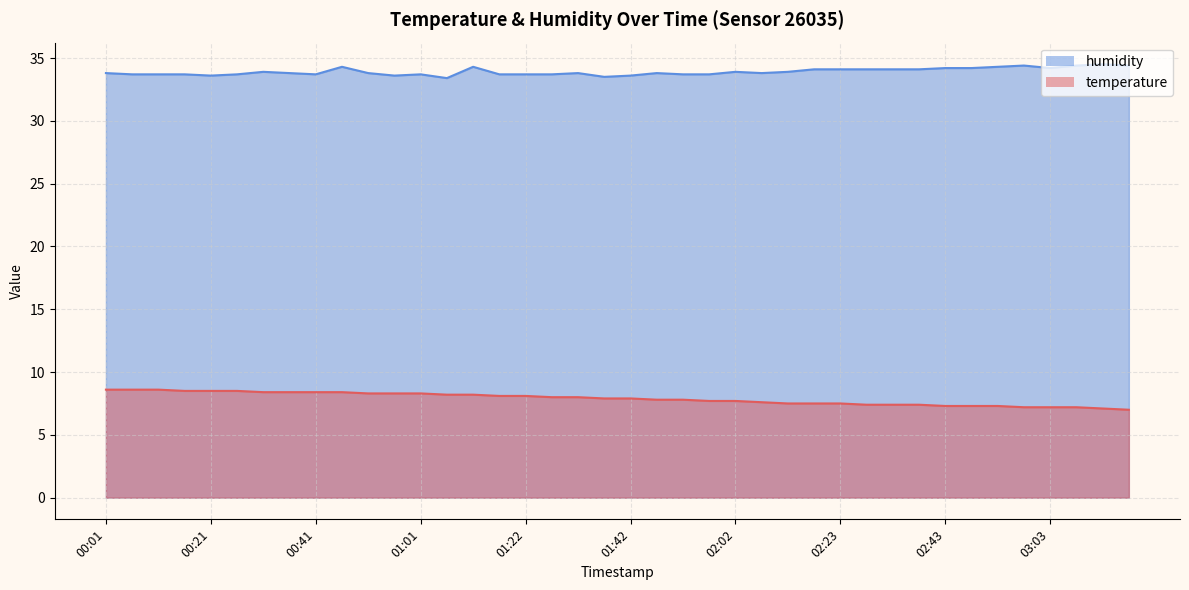

Reading right to left, extract all data points from this chart.

temperature: 03:18=7.0	03:13=7.1	03:08=7.2	03:03=7.2	02:58=7.2	02:53=7.3	02:48=7.3	02:43=7.3	02:38=7.4	02:33=7.4	02:28=7.4	02:23=7.5	02:17=7.5	02:12=7.5	02:07=7.6	02:02=7.7	01:57=7.7	01:52=7.8	01:47=7.8	01:42=7.9	01:37=7.9	01:32=8.0	01:27=8.0	01:22=8.1	01:17=8.1	01:12=8.2	01:06=8.2	01:01=8.3	00:56=8.3	00:51=8.3	00:46=8.4	00:41=8.4	00:36=8.4	00:31=8.4	00:26=8.5	00:21=8.5	00:16=8.5	00:11=8.6	00:06=8.6	00:01=8.6
humidity: 03:18=34.4	03:13=34.5	03:08=34.4	03:03=34.2	02:58=34.4	02:53=34.3	02:48=34.2	02:43=34.2	02:38=34.1	02:33=34.1	02:28=34.1	02:23=34.1	02:17=34.1	02:12=33.9	02:07=33.8	02:02=33.9	01:57=33.7	01:52=33.7	01:47=33.8	01:42=33.6	01:37=33.5	01:32=33.8	01:27=33.7	01:22=33.7	01:17=33.7	01:12=34.3	01:06=33.4	01:01=33.7	00:56=33.6	00:51=33.8	00:46=34.3	00:41=33.7	00:36=33.8	00:31=33.9	00:26=33.7	00:21=33.6	00:16=33.7	00:11=33.7	00:06=33.7	00:01=33.8